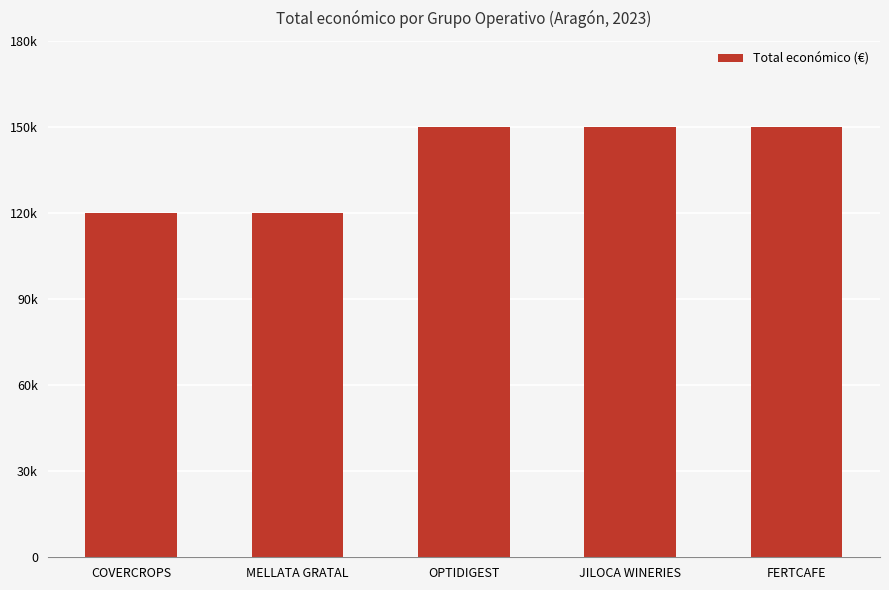

What position from the right is FERTCAFE?

1